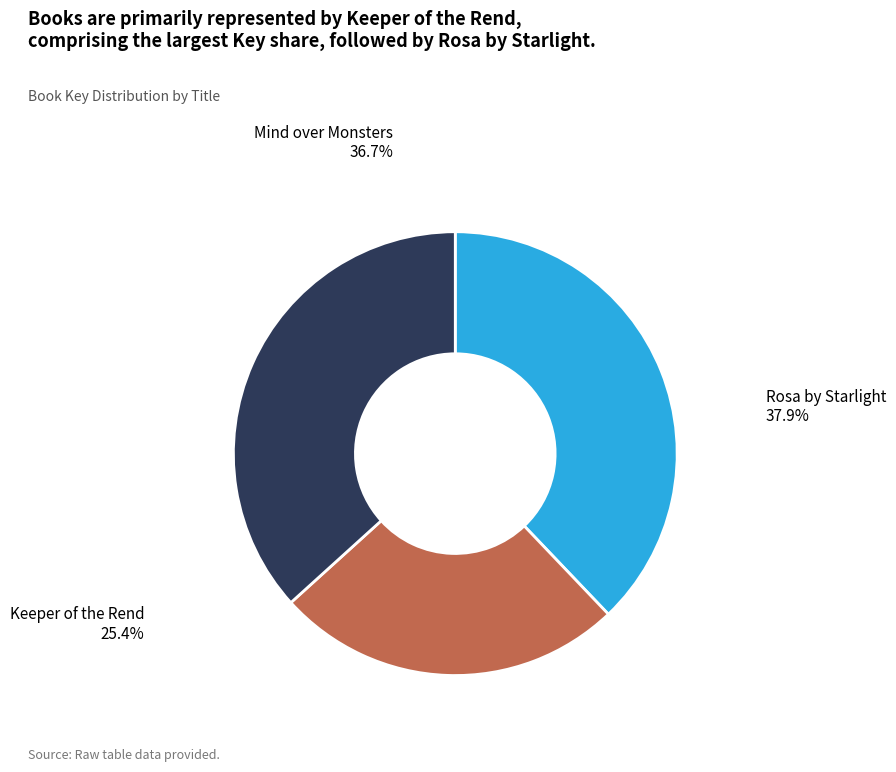

Is Rosa by Starlight the majority of the pie?

No